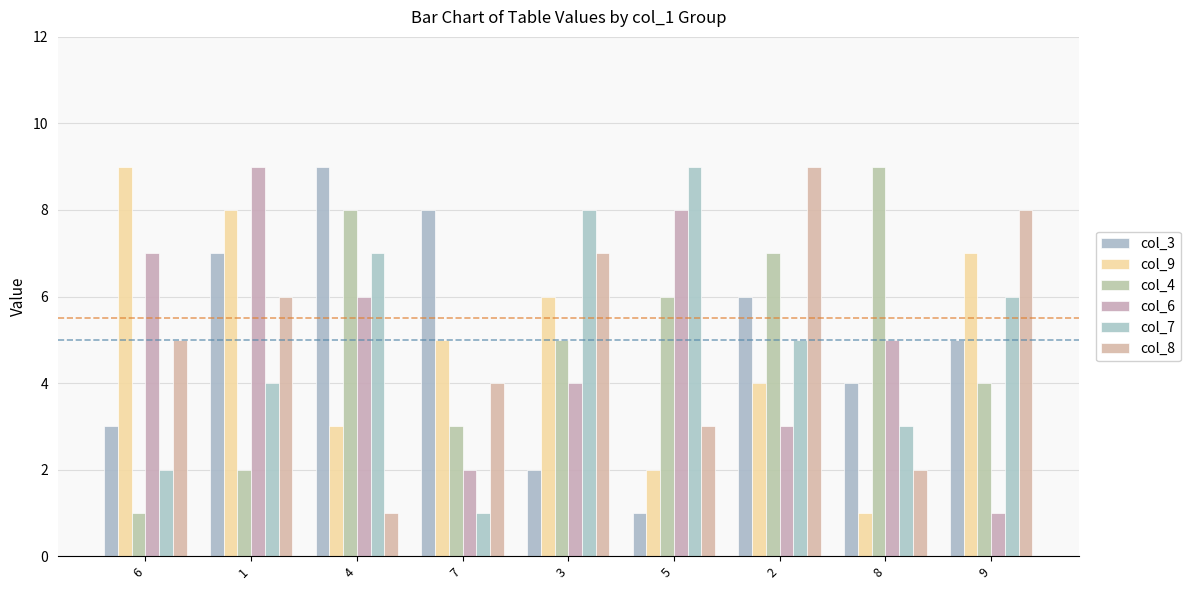

Are the bars grouped side by side (vs. stacked)?

Yes